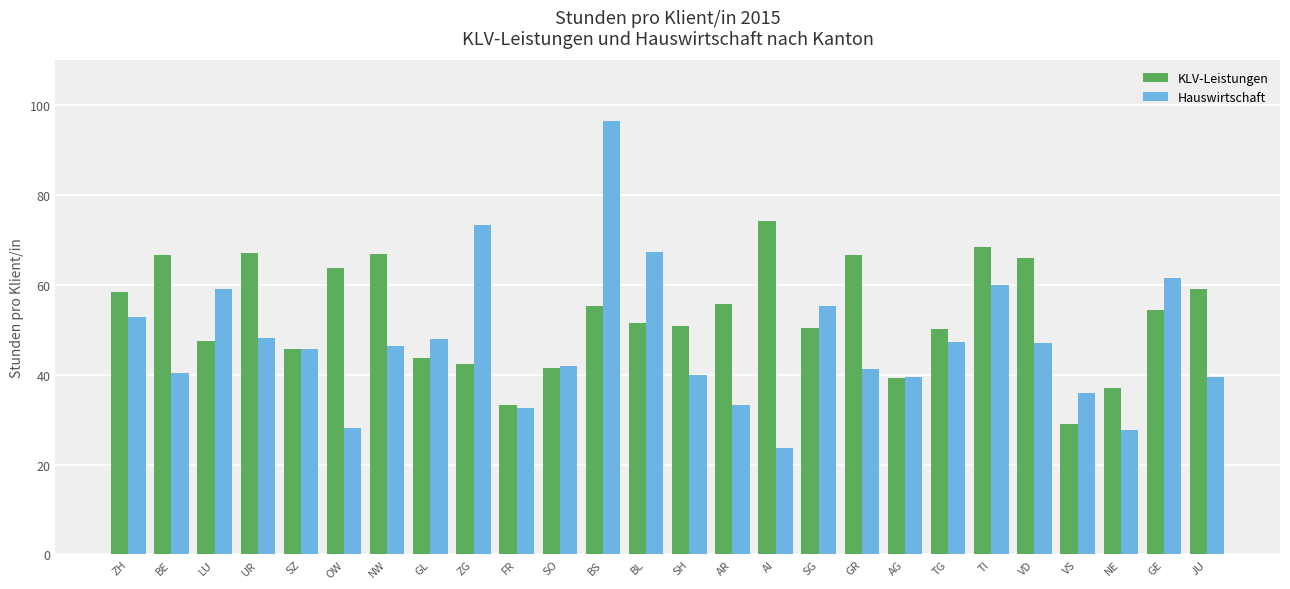

At NE, list the series in order from largest to smallest.

KLV-Leistungen, Hauswirtschaft